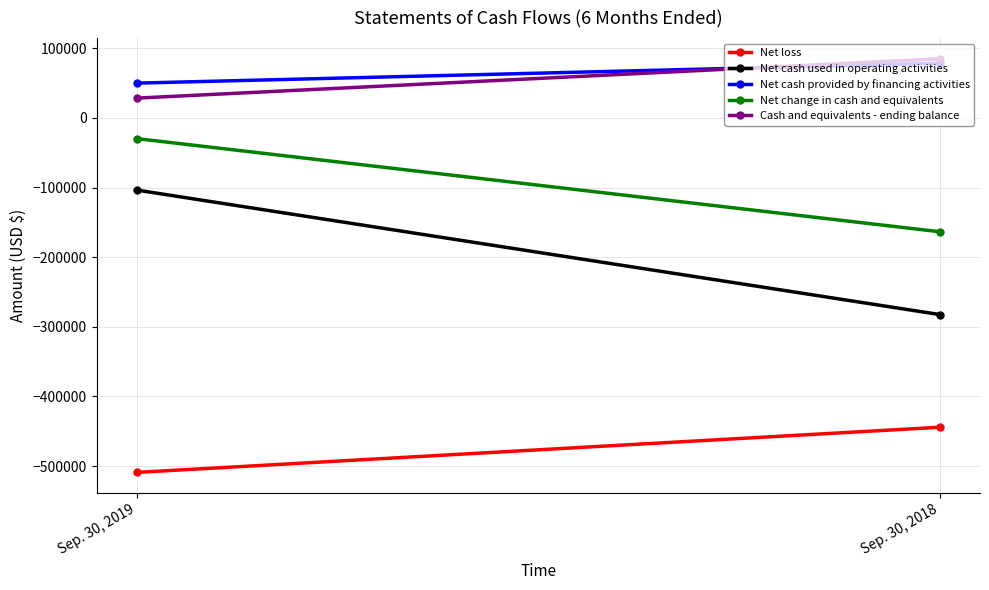

Reading right to left, transcribe all the data shown in this chart.

Net loss: -444285	-509190
Net cash used in operating activities: -282450	-103620
Net cash provided by financing activities: 78600	50000
Net change in cash and equivalents: -163486	-29700
Cash and equivalents - ending balance: 84986	28460